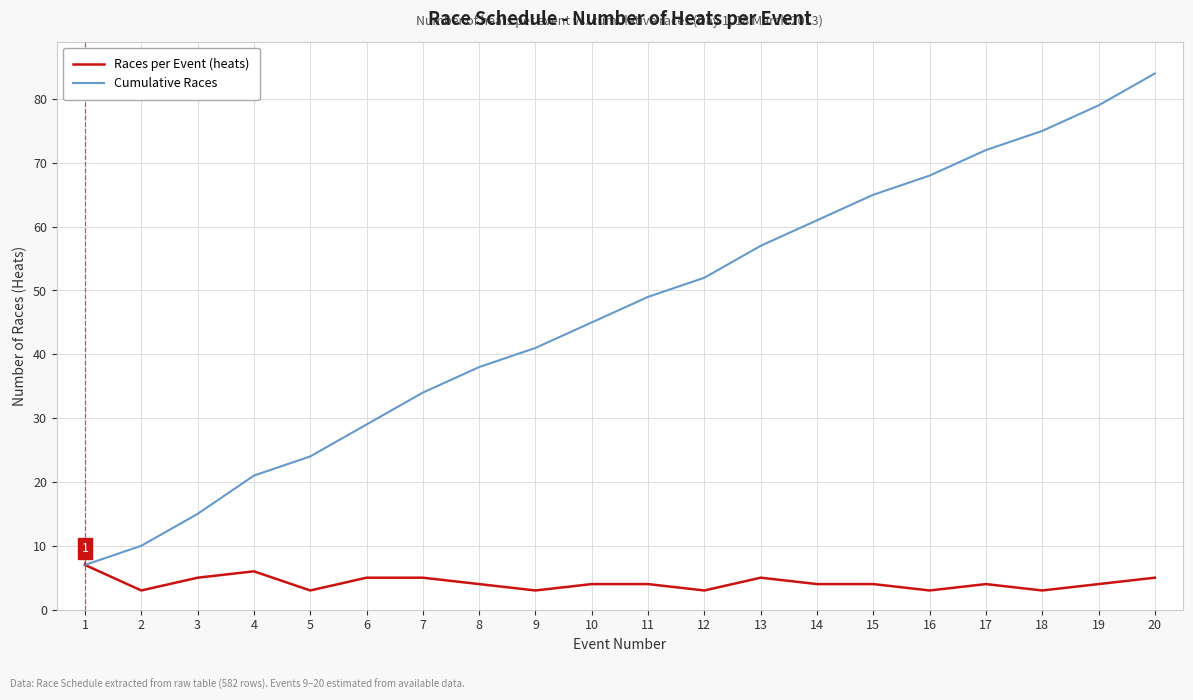

Is the value of Cumulative Races at 7 greater than the value of Races per Event (heats) at 17?

Yes